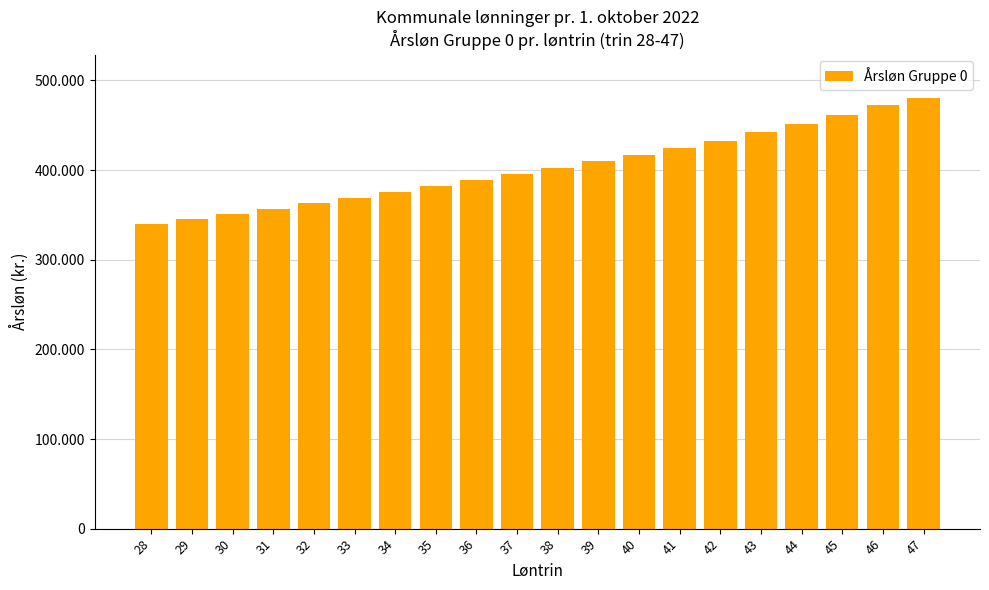

What is the sum of all values?

8063997